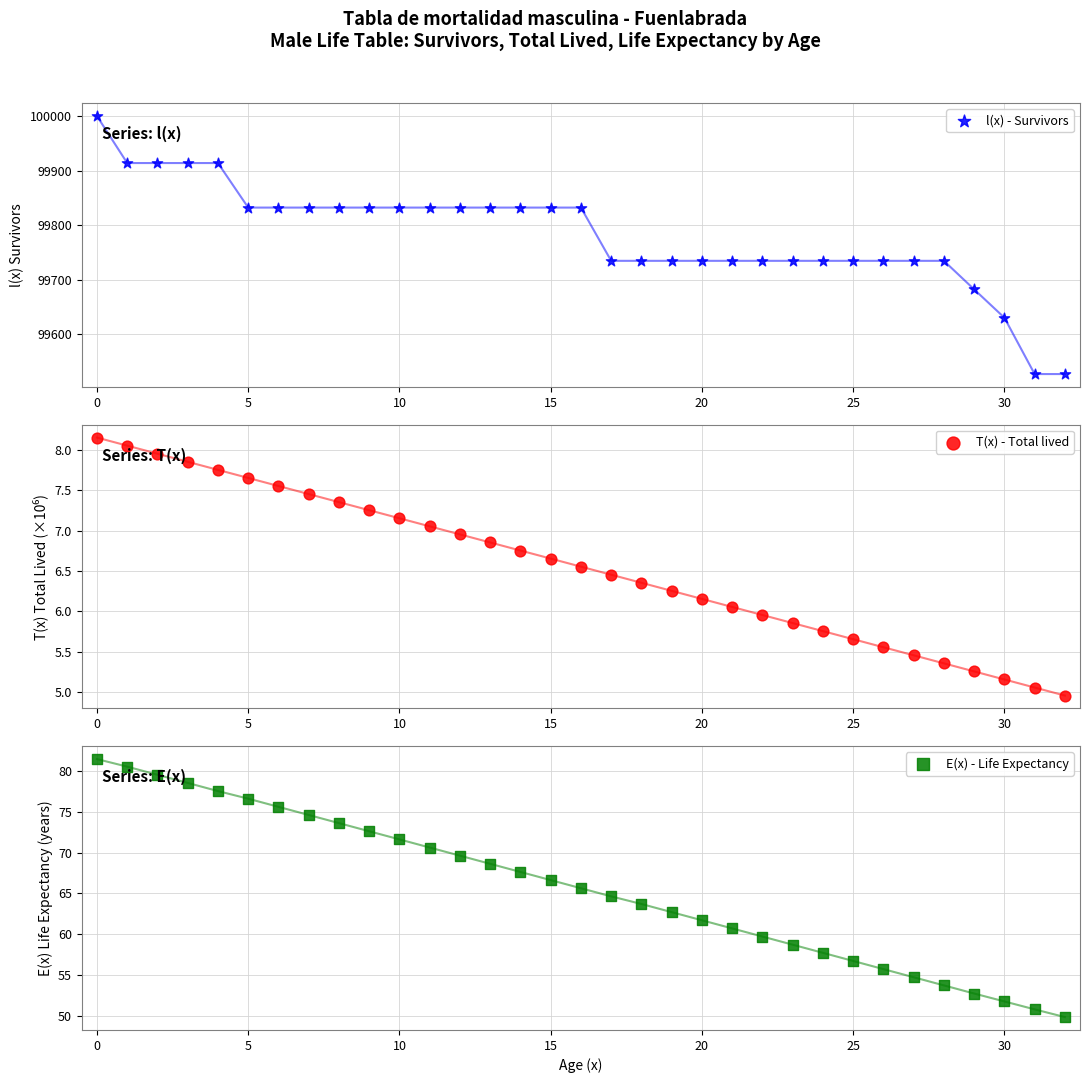

At how many categories does at least one series exceed 46052?

33